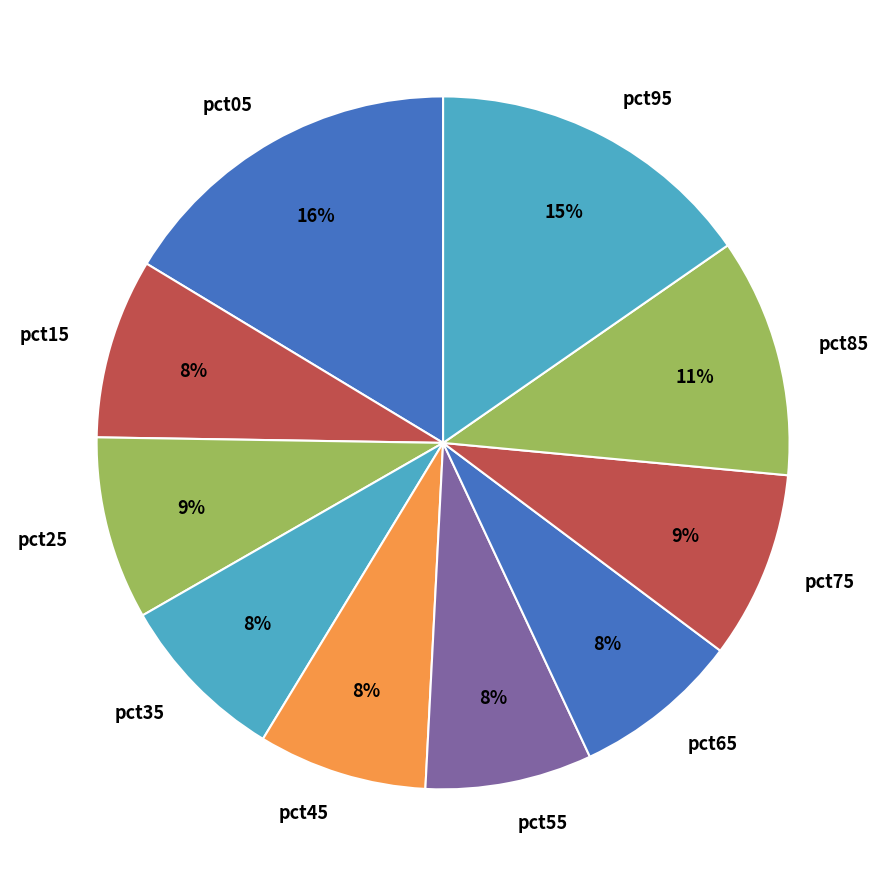

Is it true that pct65 is 13% of the pie?

False